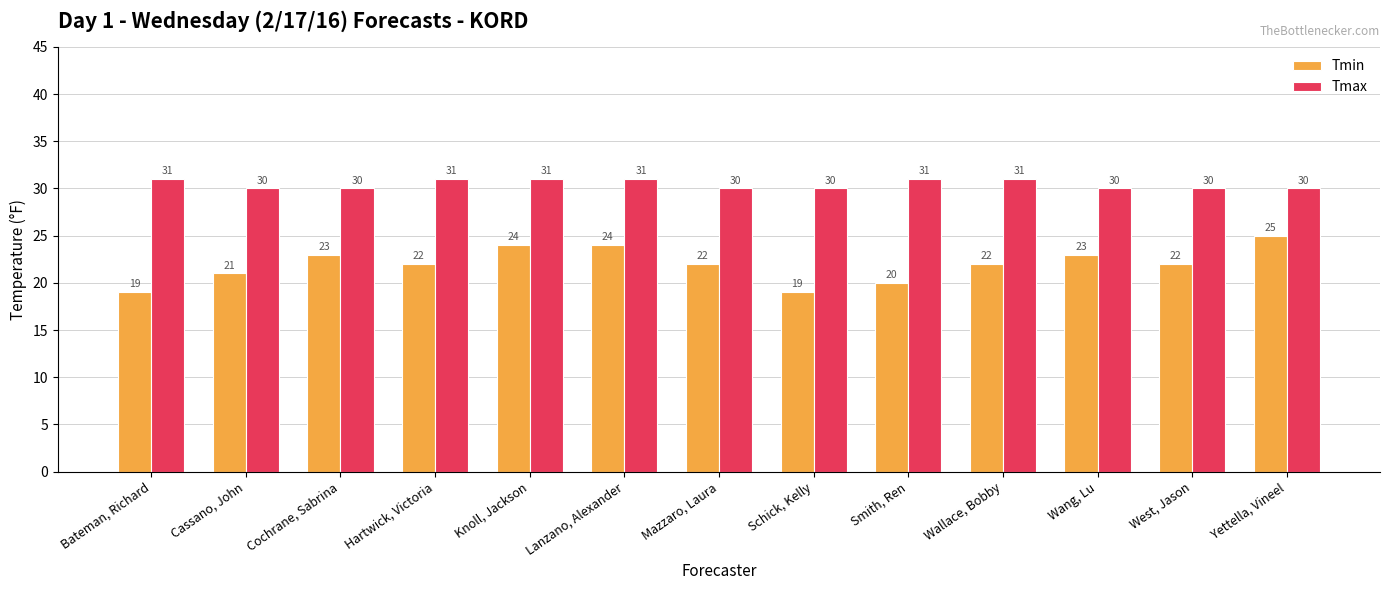

Count the number of data series in this chart.

2